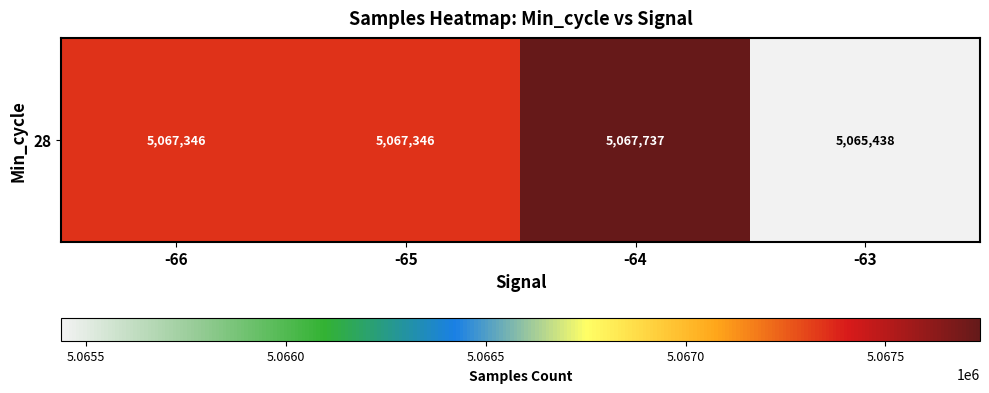

Where is the data nearest to the value 5066587?

-66